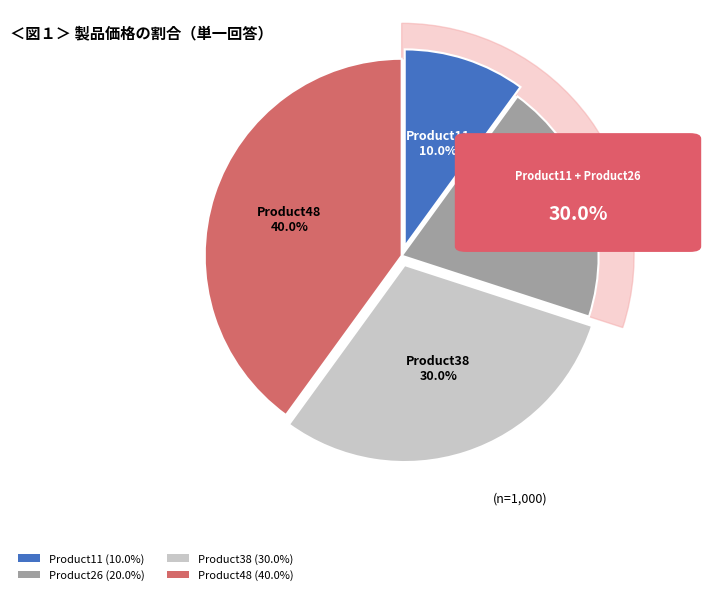

Is it true that Product38 is 30% of the pie?

True